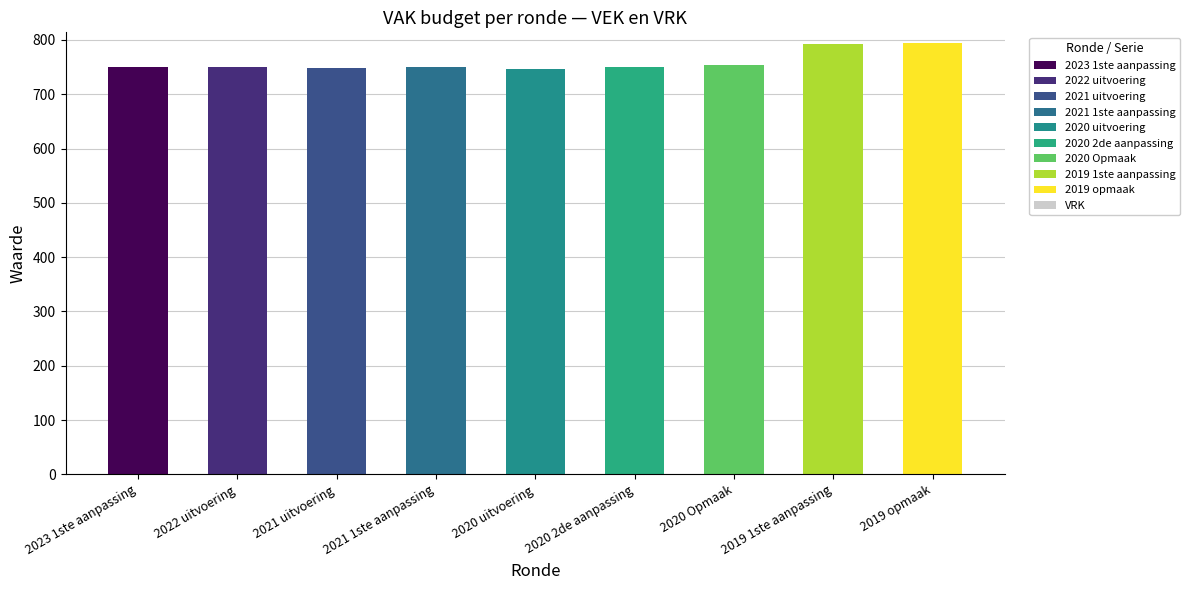

Reading left to right, extract all data points from this chart.

VEK: 750	750	748	750	747	750	754	793	794
VRK: 0	0	0	0	0	0	0	0	0